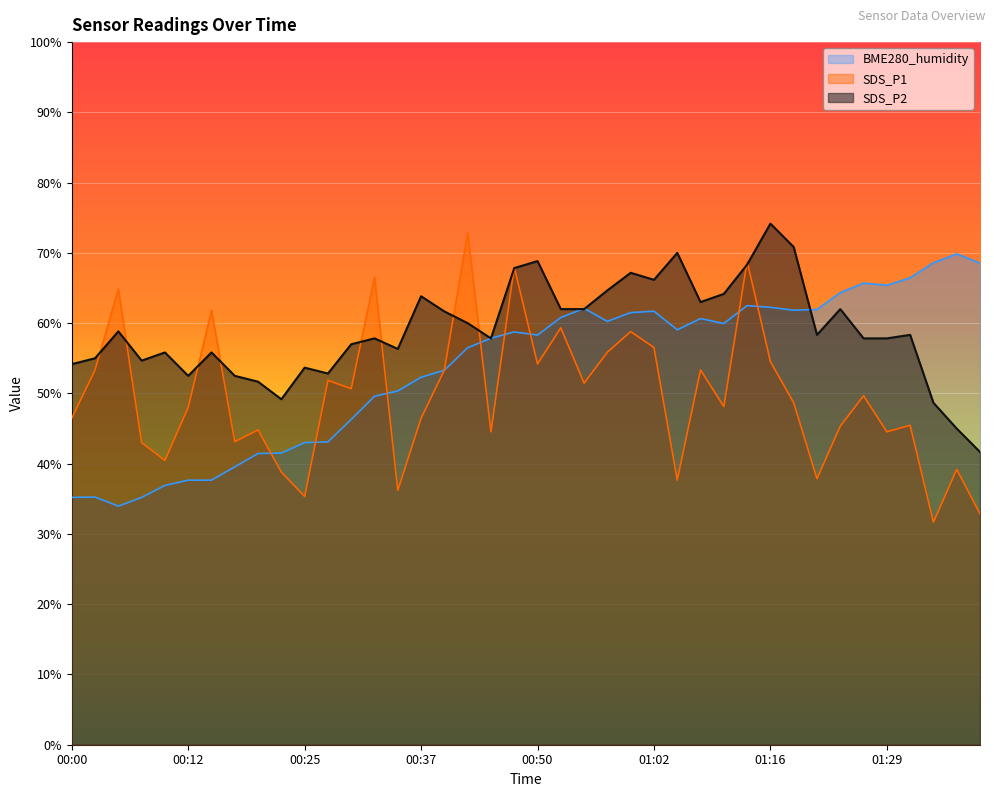

Read the BME280_humidity value at 00:50.

58.3